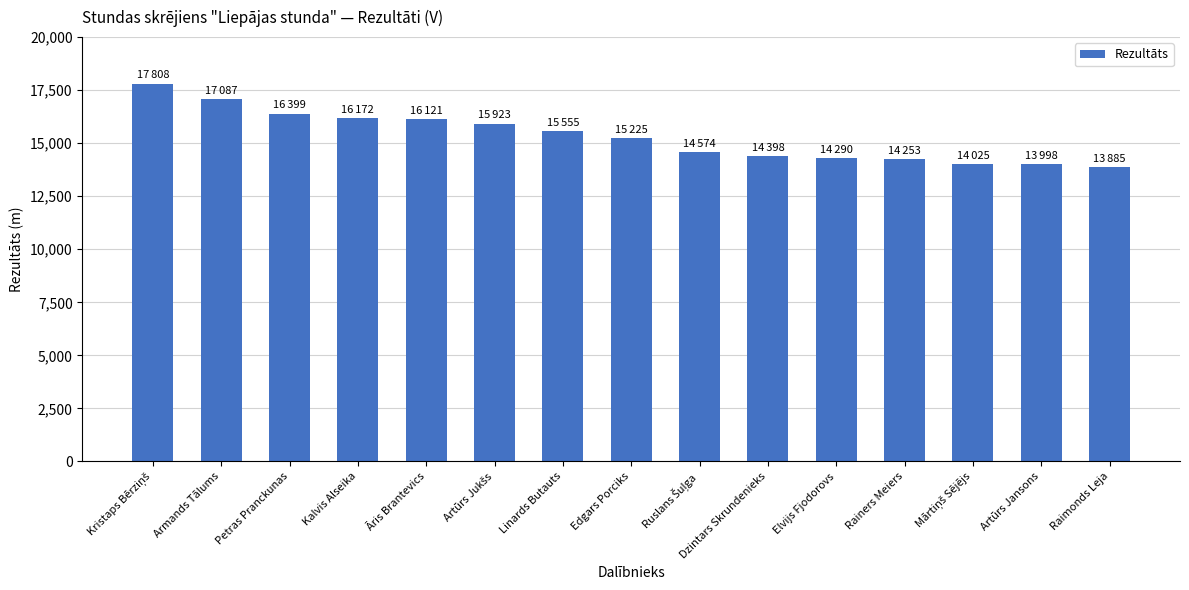

What is the difference between the second highest and minimum values?

3202